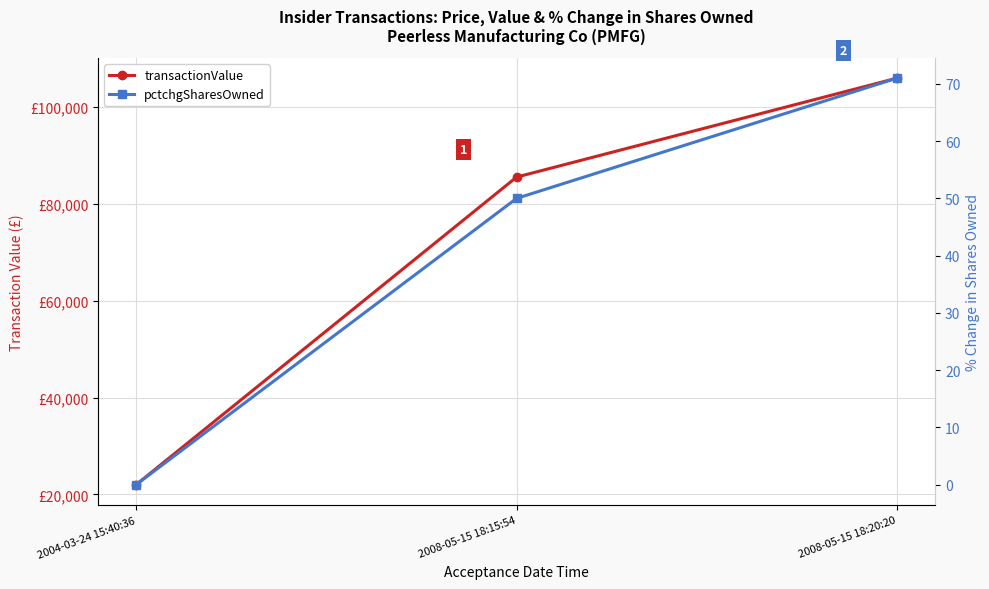

Is the value of transactionValue at 2004-03-24 15:40:36 greater than the value of pctchgSharesOwned at 2008-05-15 18:15:54?

Yes